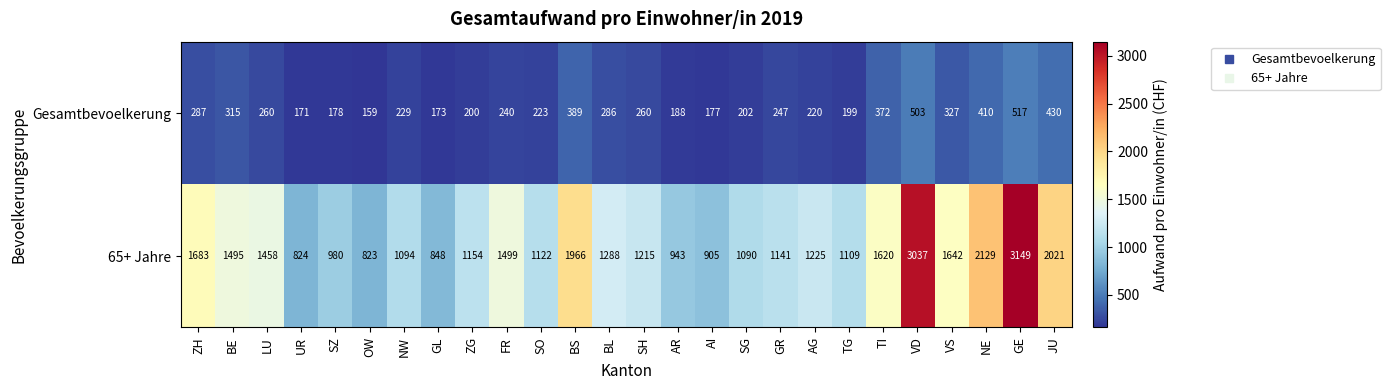

What is the total value across all series at GE?

3666